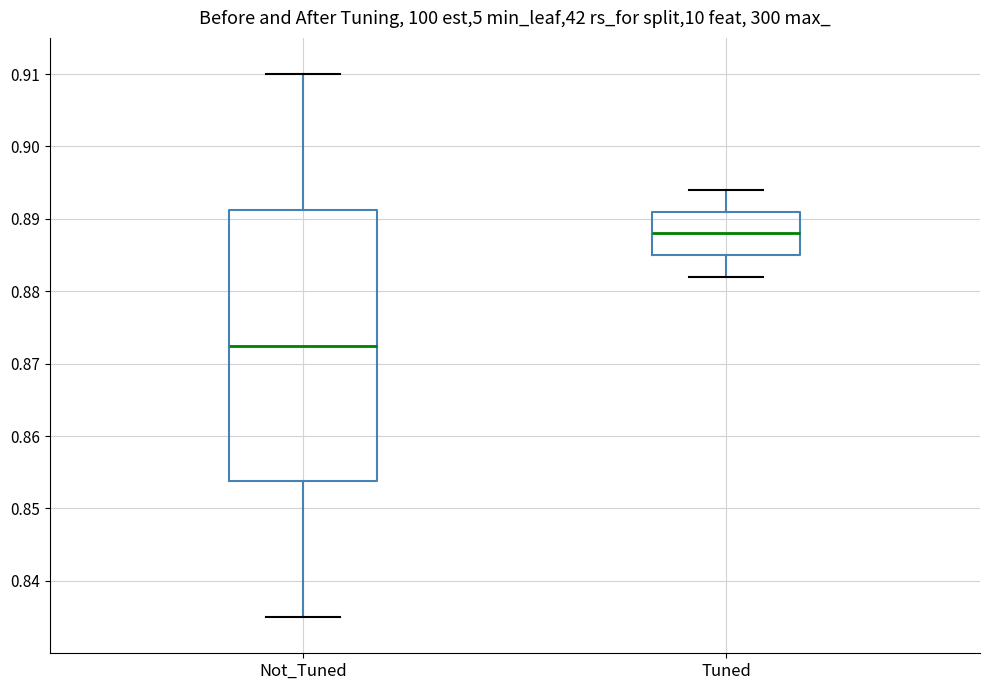

Where is the upper edge of the box for Tuned on the y-axis? The values are not printed on the chart, so give them approximately, as read against the axis.

0.891